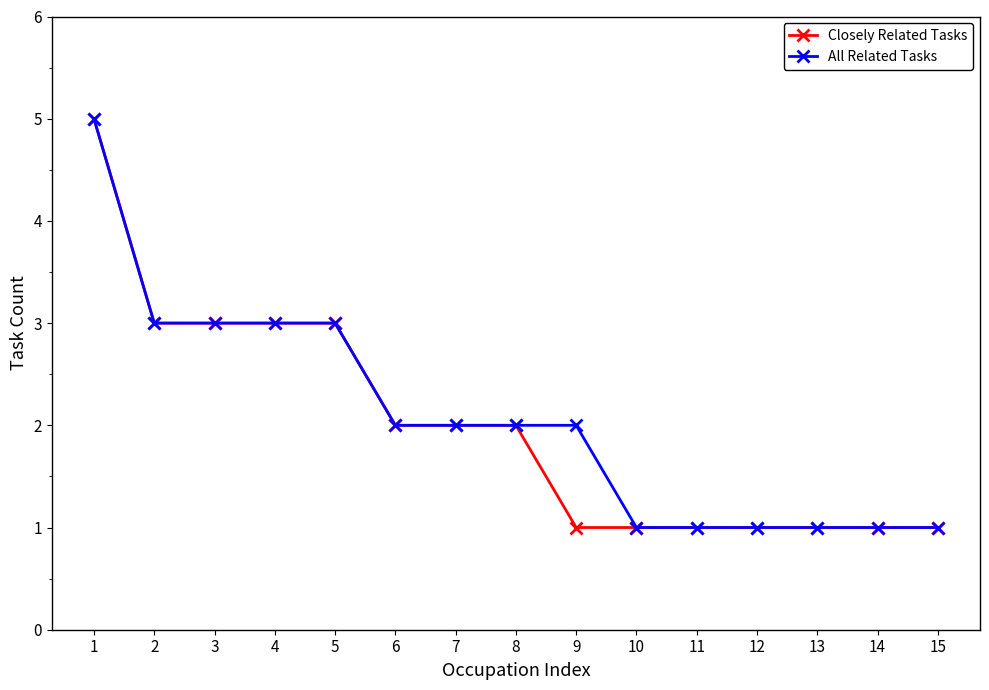

What is the value of the All Related Tasks point at the 11th from the left?

1